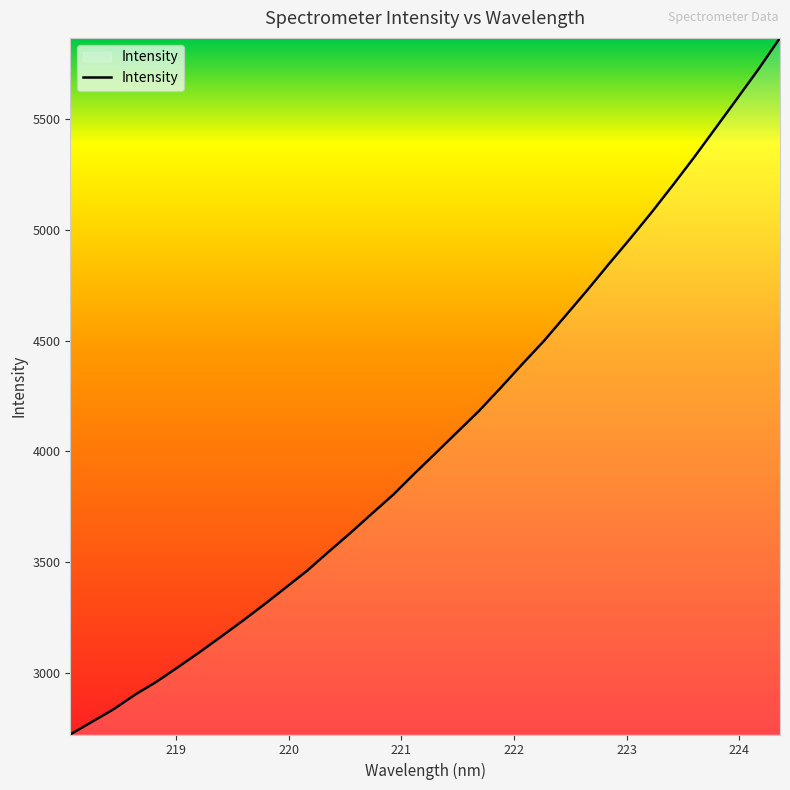

How many values are below 3994?

17